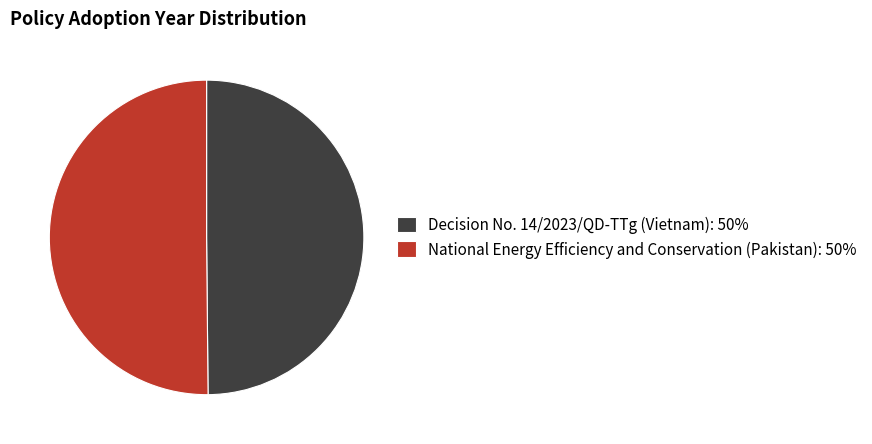

To the nearest percent, what percentage of the pie is Decision No. 14/2023/QD-TTg (Vietnam)?

50%